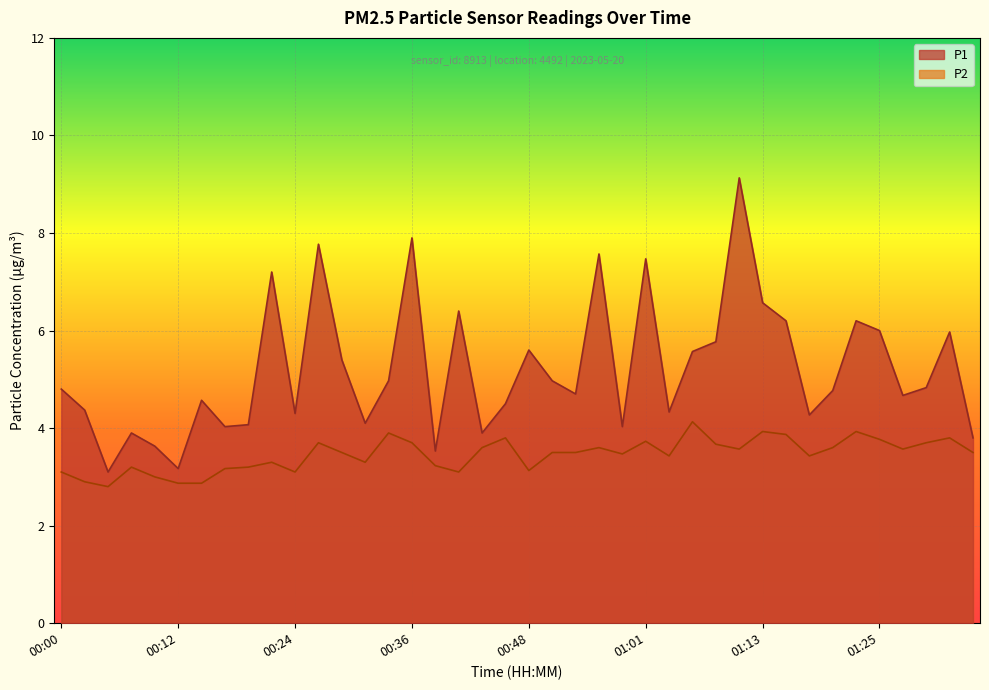

Which label corresponds to the smallest value in the chart?

00:05